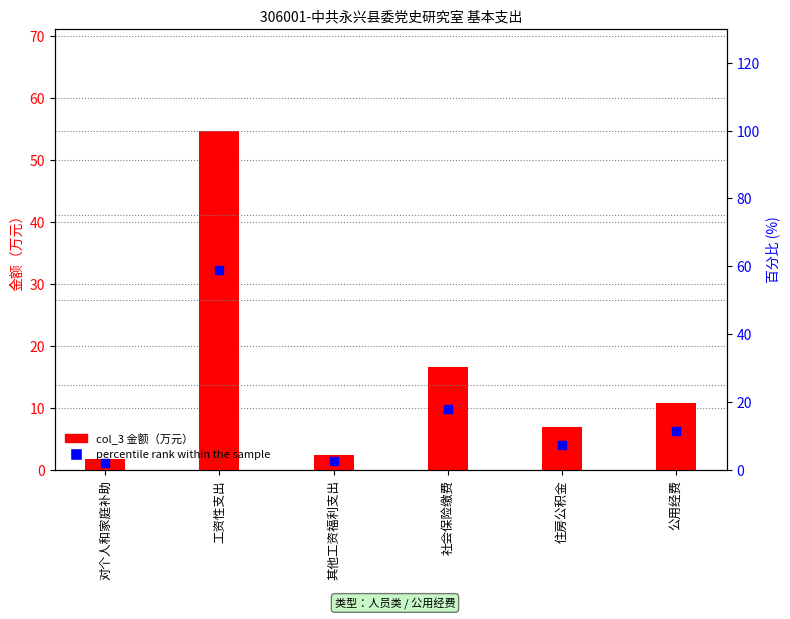

At how many categories does at least one series exceed 26?

1